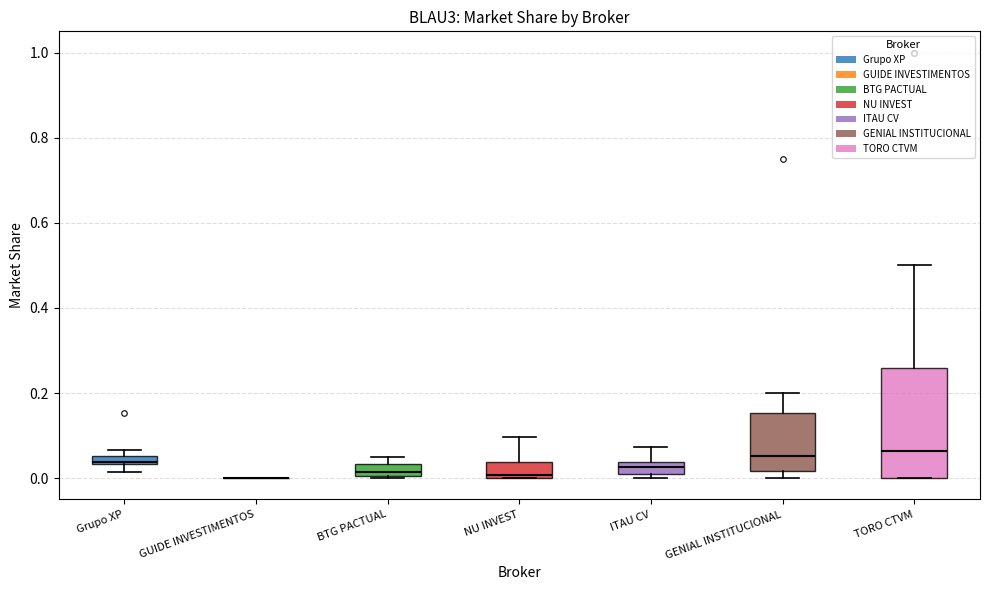

Which box is the tallest, from its lower edge to its upper edge?

TORO CTVM